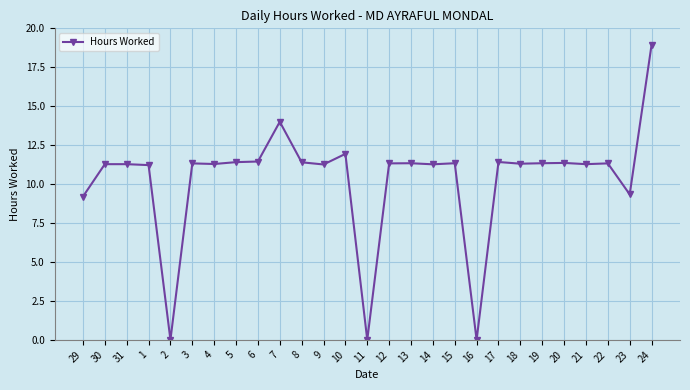

What is the average value?

10.3